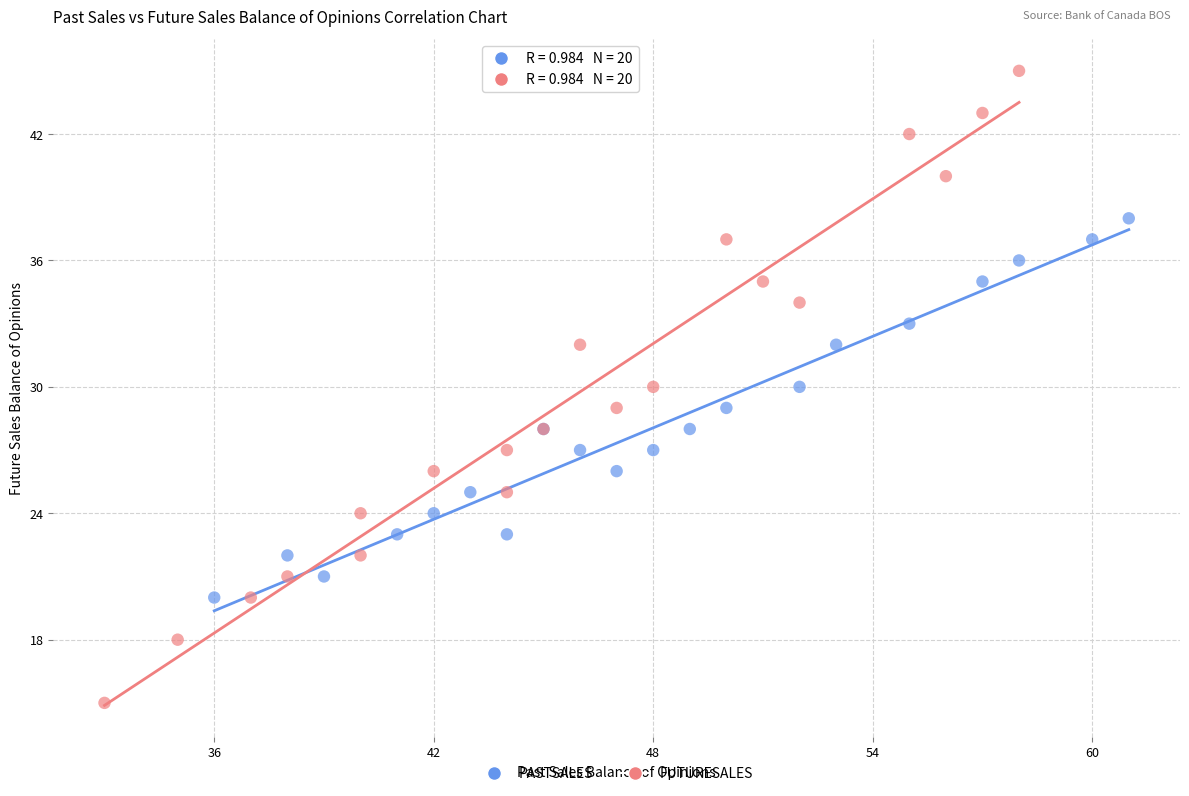

What are all the series names shown in the legend?

PASTSALES, FUTURESALES